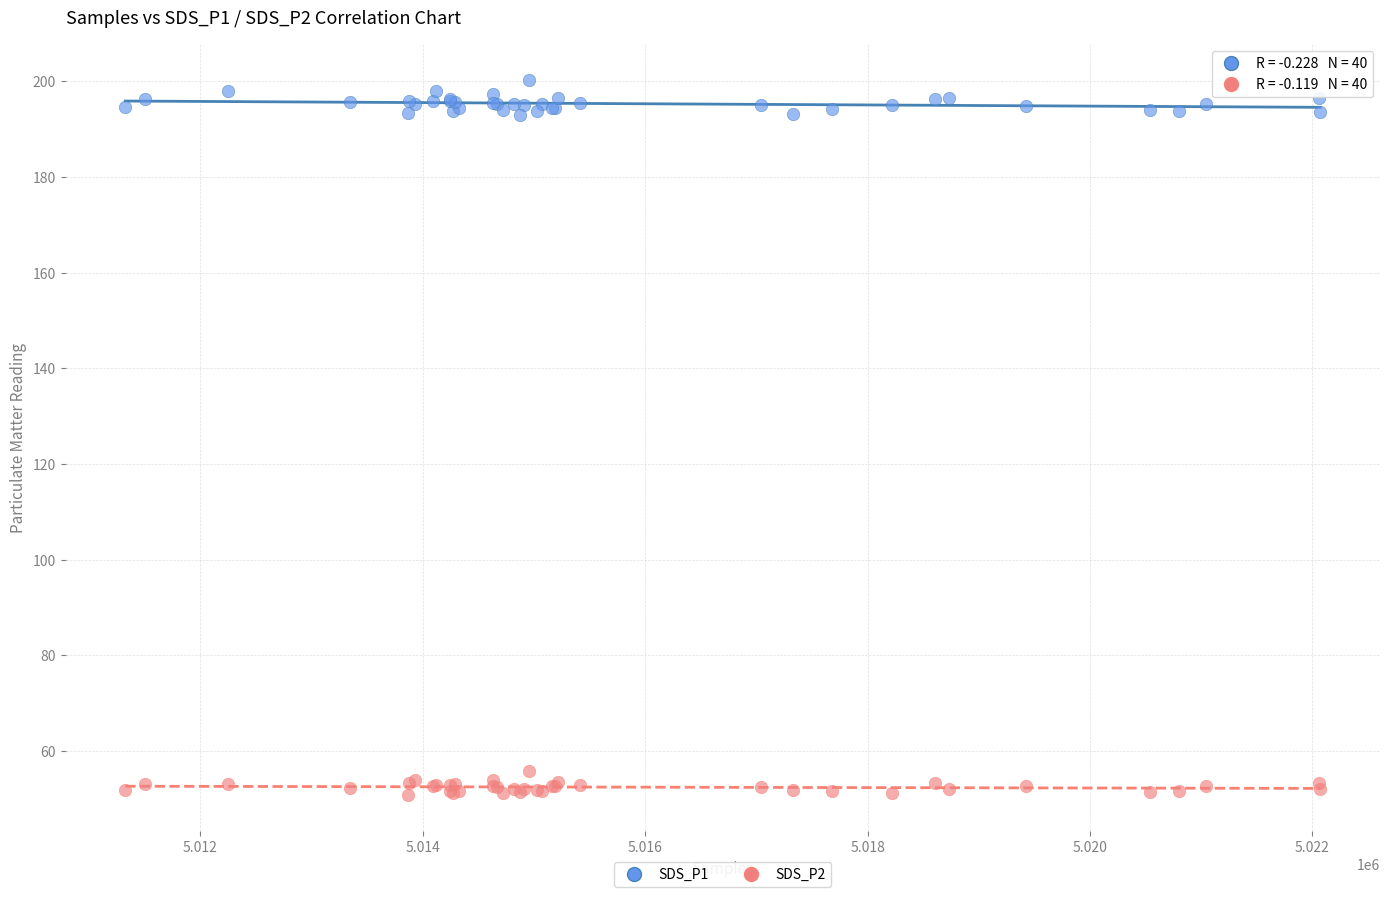

Which series contains the lowest Y value?

SDS_P2